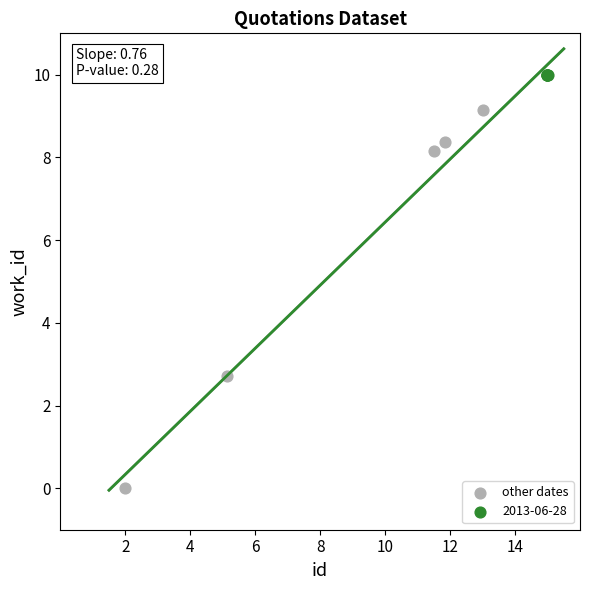

Which series reaches the maximum Y coordinate?

2013-06-28